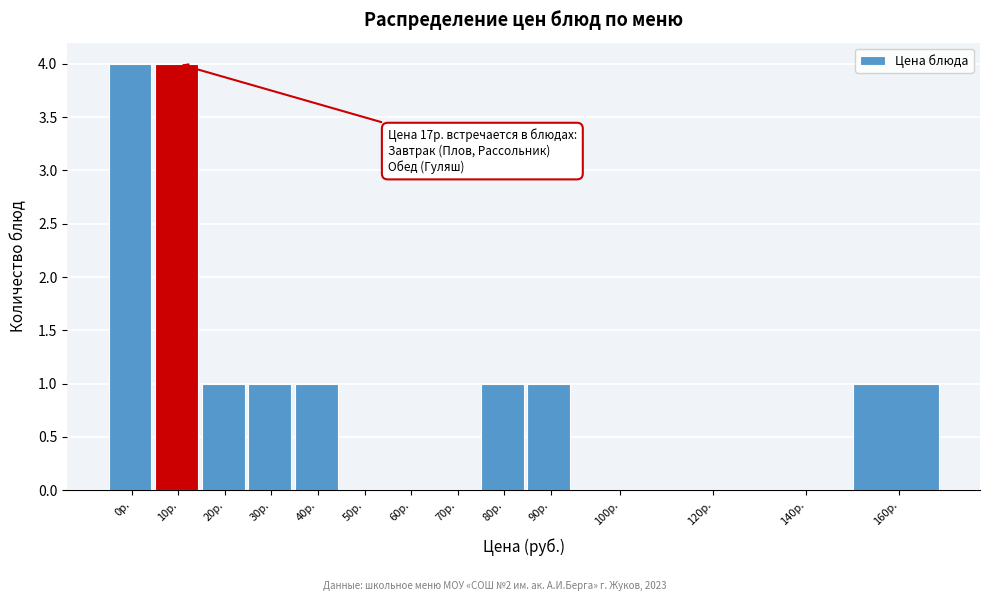

Reading left to right, what are all the values shown in this chart?

0р.=4	10р.=4	20р.=1	30р.=1	40р.=1	50р.=0	60р.=0	70р.=0	80р.=1	90р.=1	100р.=0	120р.=0	140р.=0	160р.=1